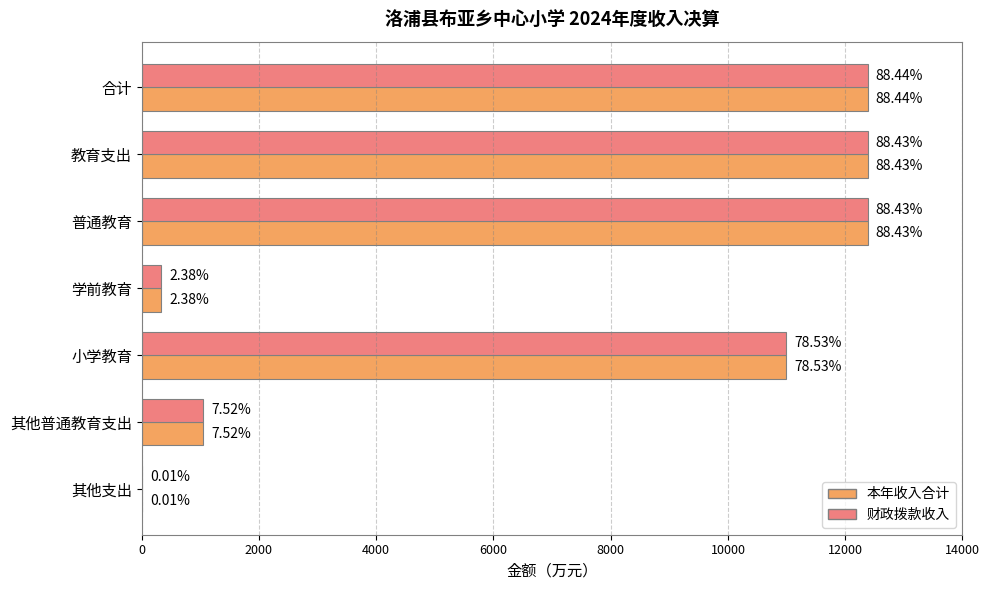

What are all the series names shown in the legend?

本年收入合计, 财政拨款收入